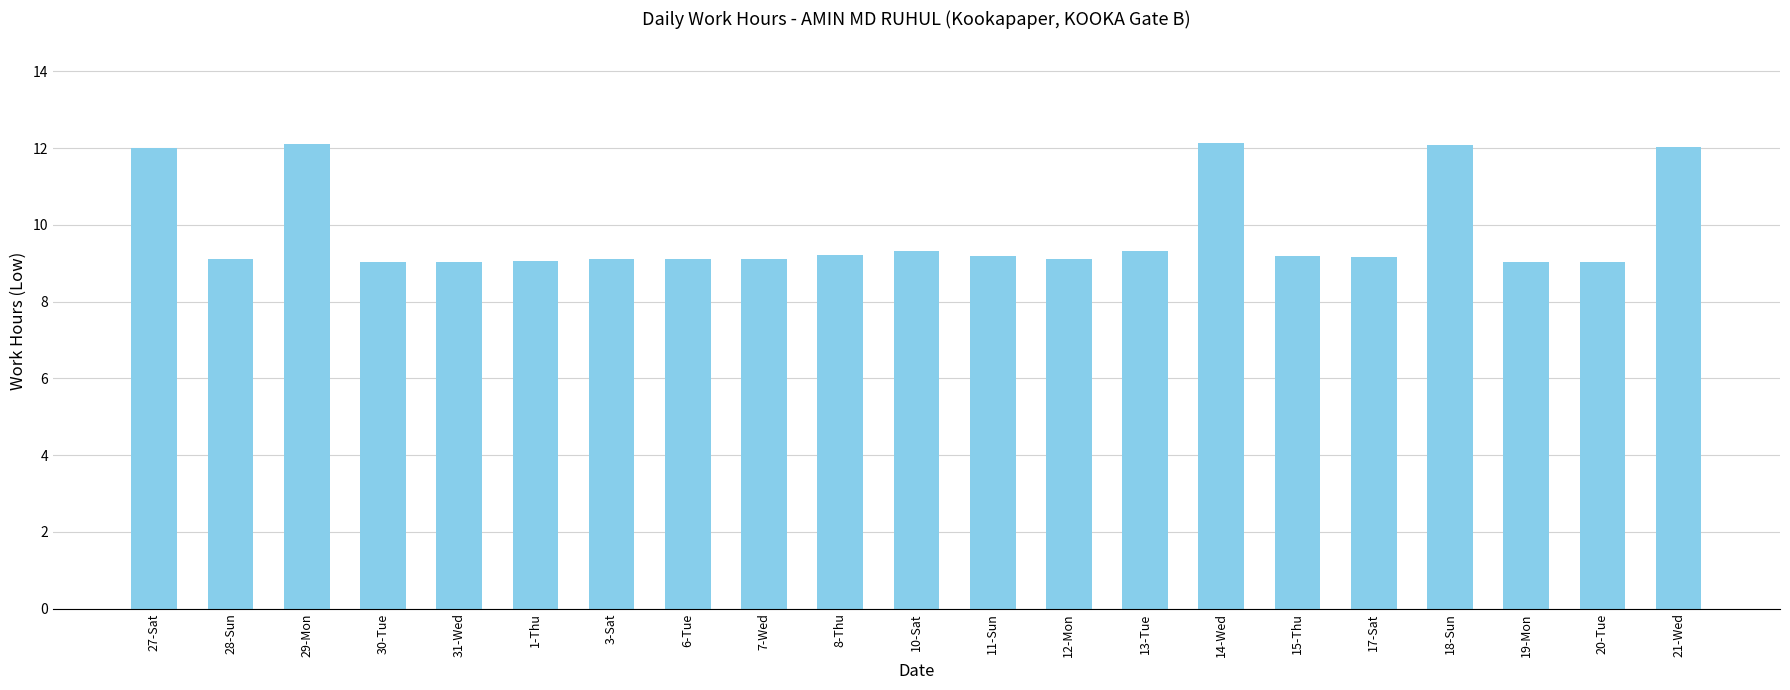

What position from the left is 6-Tue?

8